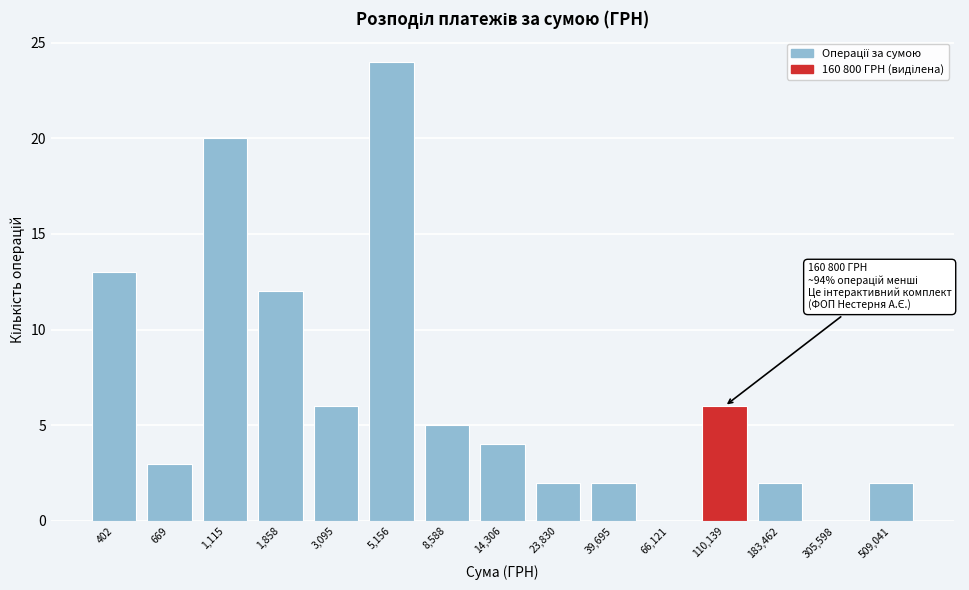

Reading left to right, transcribe all the data shown in this chart.

402=13	669=3	1,115=20	1,858=12	3,095=6	5,156=24	8,588=5	14,306=4	23,830=2	39,695=2	66,121=0	110,139=6	183,462=2	305,598=0	509,041=2